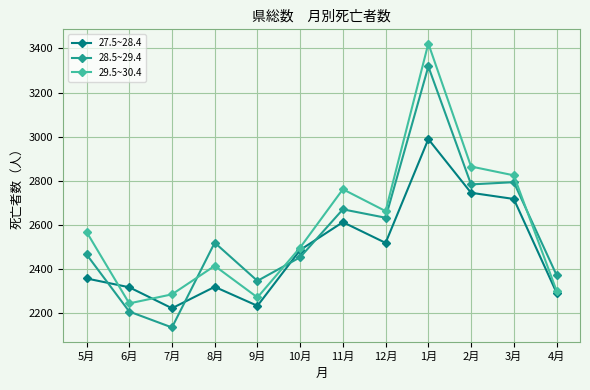

After their last crossing, which series has the higher values: 27.5~28.4 or 28.5~29.4?

28.5~29.4